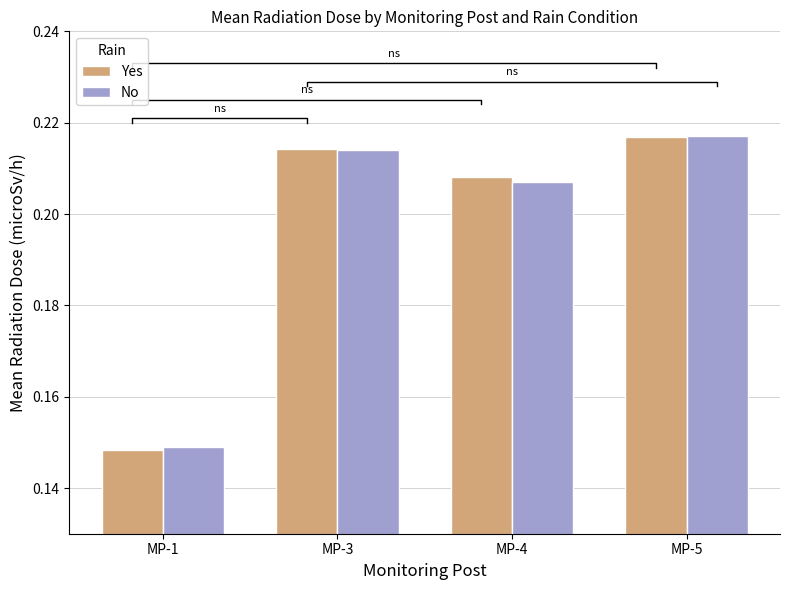

Count the Yes values in the range 0 to 1.

4